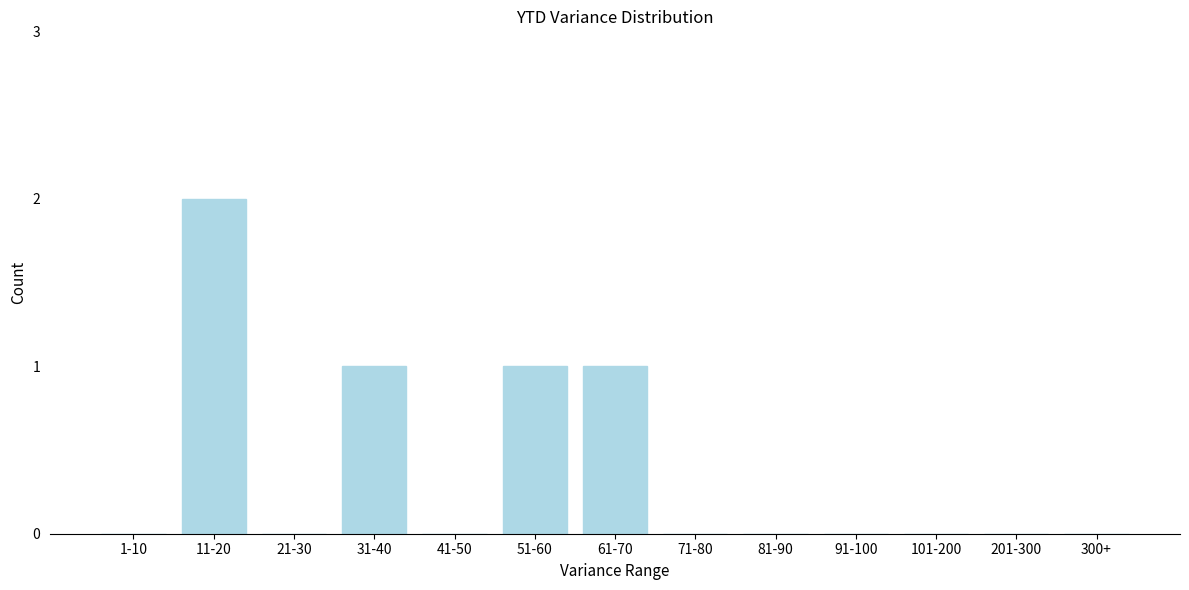

Reading left to right, transcribe all the data shown in this chart.

1-10=0	11-20=2	21-30=0	31-40=1	41-50=0	51-60=1	61-70=1	71-80=0	81-90=0	91-100=0	101-200=0	201-300=0	300+=0